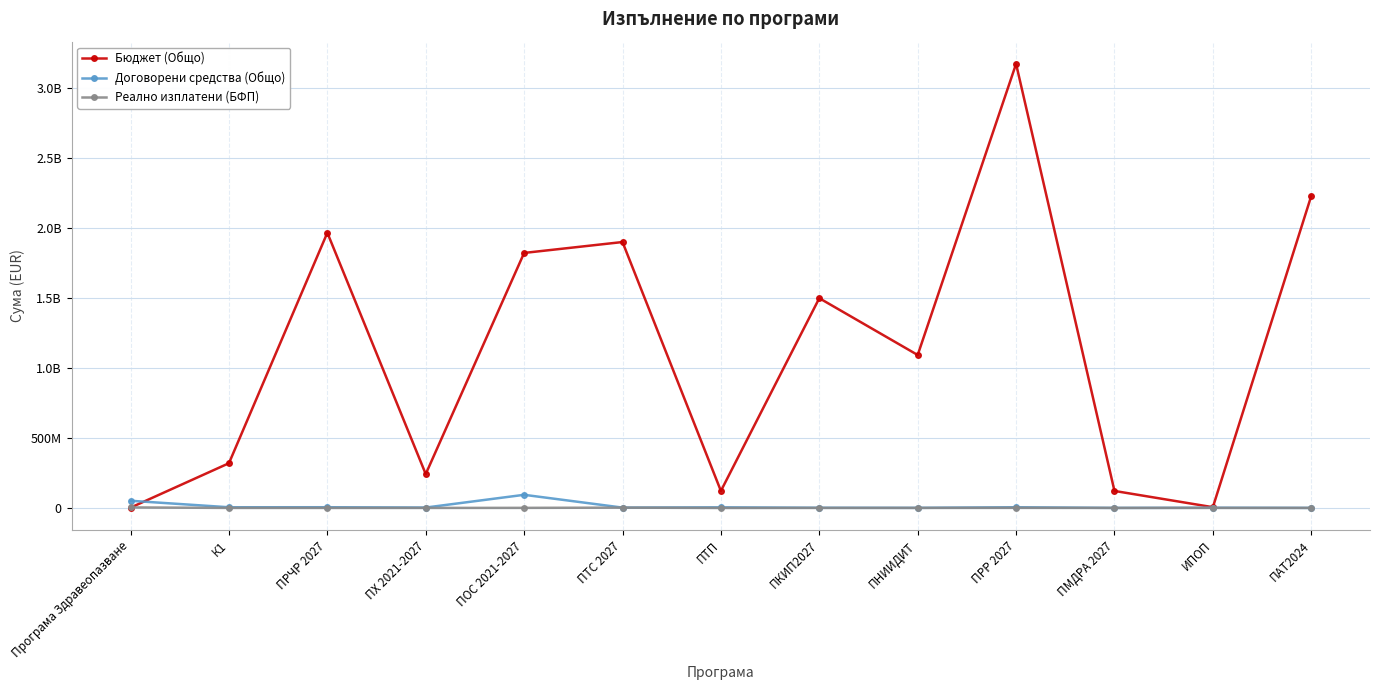

At which label does Бюджет (Общо) first exceed 1093446113?

ПРЧР 2027